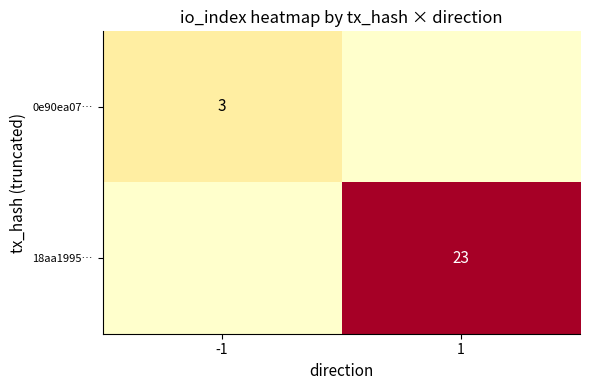

Is the value of 0e90ea07… at -1 greater than the value of 18aa1995… at 1?

No